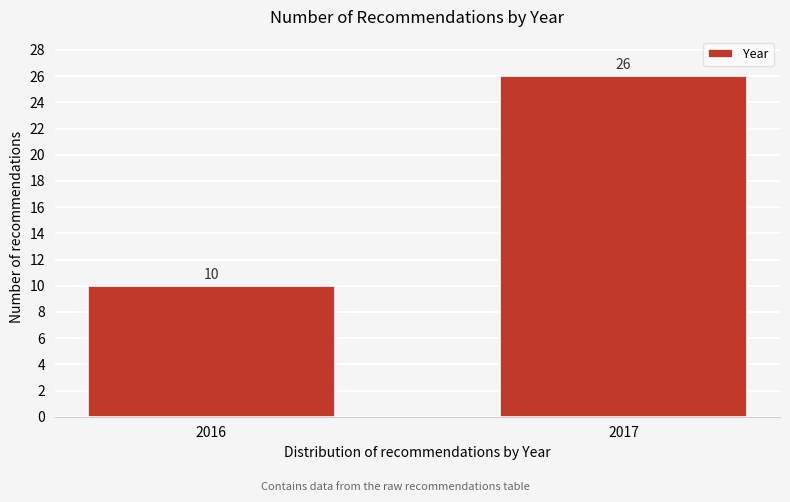

Reading right to left, what are all the values shown in this chart?

26	10